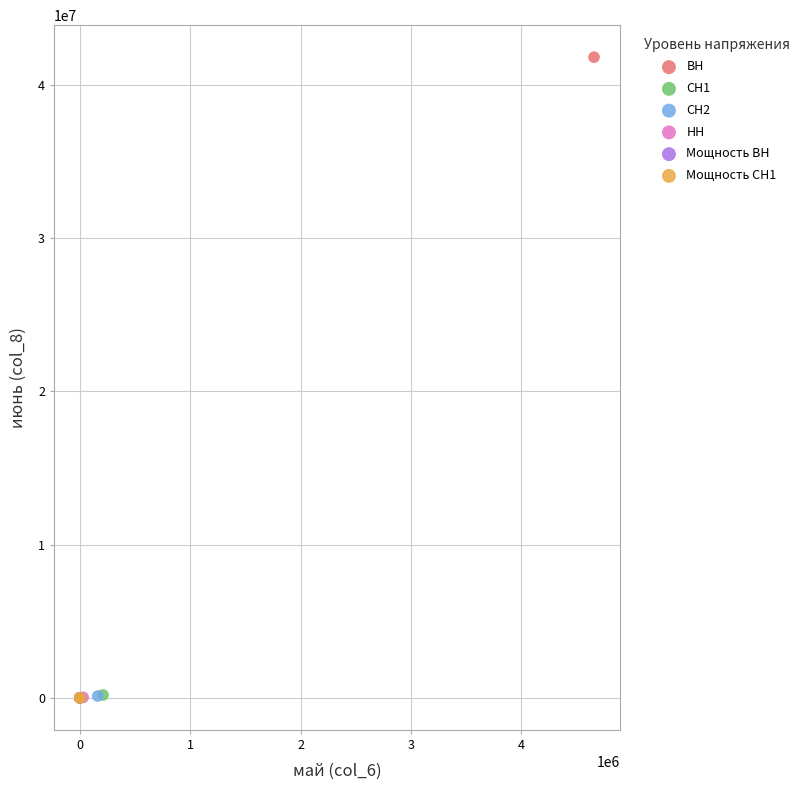

What are all the series names shown in the legend?

ВН, СН1, СН2, НН, Мощность ВН, Мощность СН1